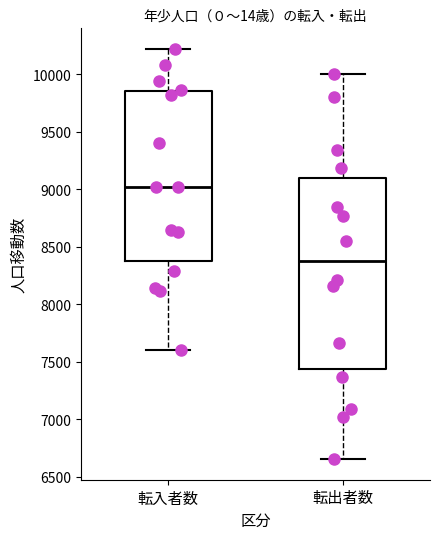

Reading left to right, read every box against the y-axis: the position of its median line, the range the box covers, and the ends of its whiskers. The values are not printed on the chart, so give them approximately, as read against the axis.

転入者数: median 9000, box 8350 to 9850, whiskers 7600 to 10200
転出者数: median 8400, box 7450 to 9100, whiskers 6650 to 10000